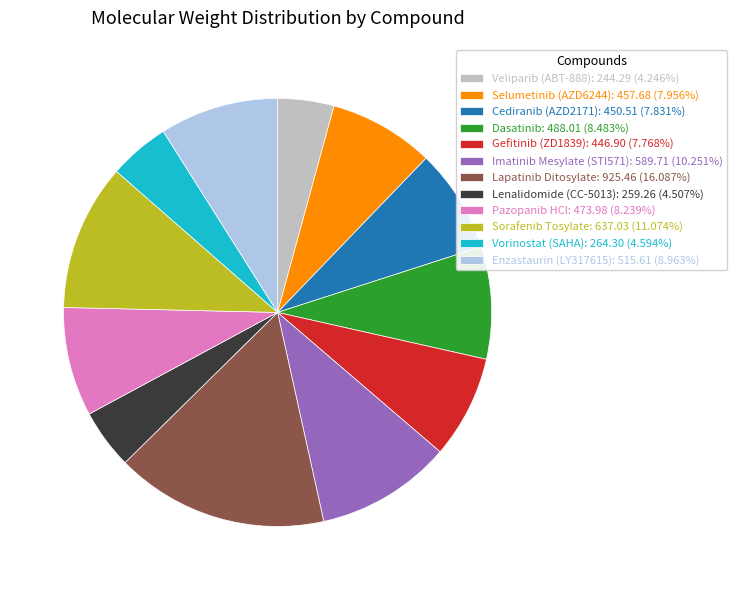

Combined, do Imatinib Mesylate (STI571) and Cediranib (AZD2171) account for over 50%?

No